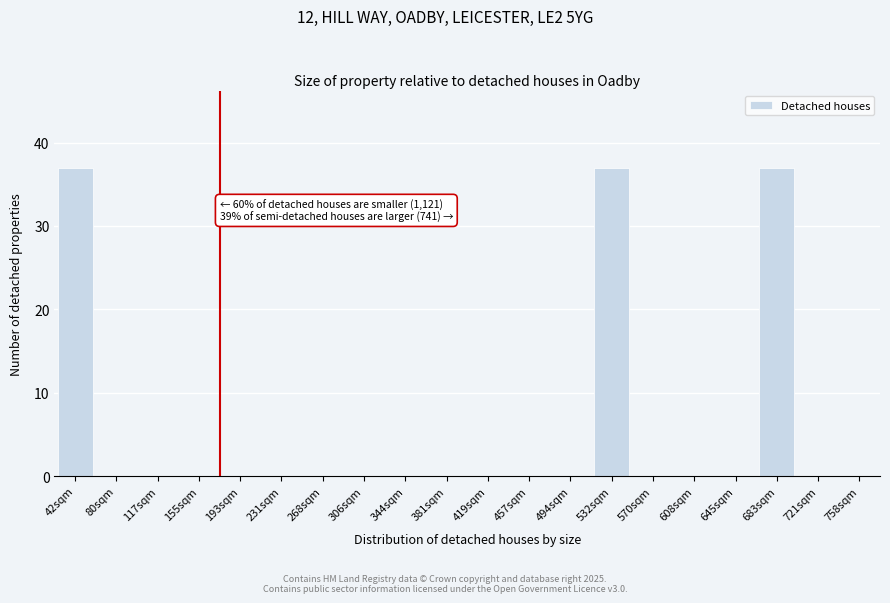

Reading left to right, list all the values displayed in this chart.

42sqm=37	80sqm=0	117sqm=0	155sqm=0	193sqm=0	231sqm=0	268sqm=0	306sqm=0	344sqm=0	381sqm=0	419sqm=0	457sqm=0	494sqm=0	532sqm=37	570sqm=0	608sqm=0	645sqm=0	683sqm=37	721sqm=0	758sqm=0